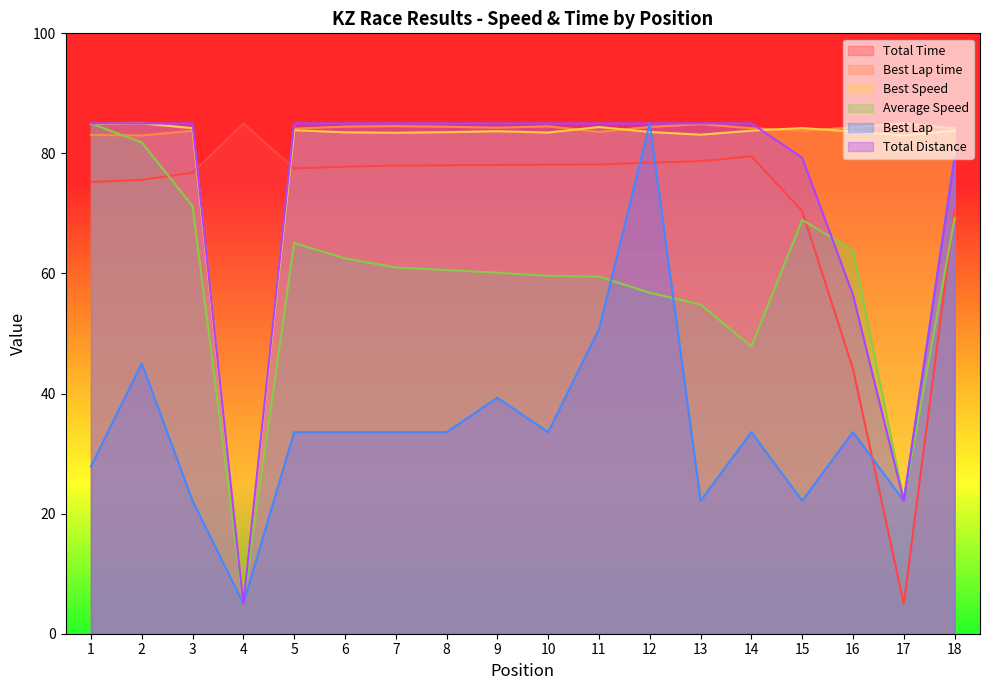

What is the maximum value shown in the chart?

85.0